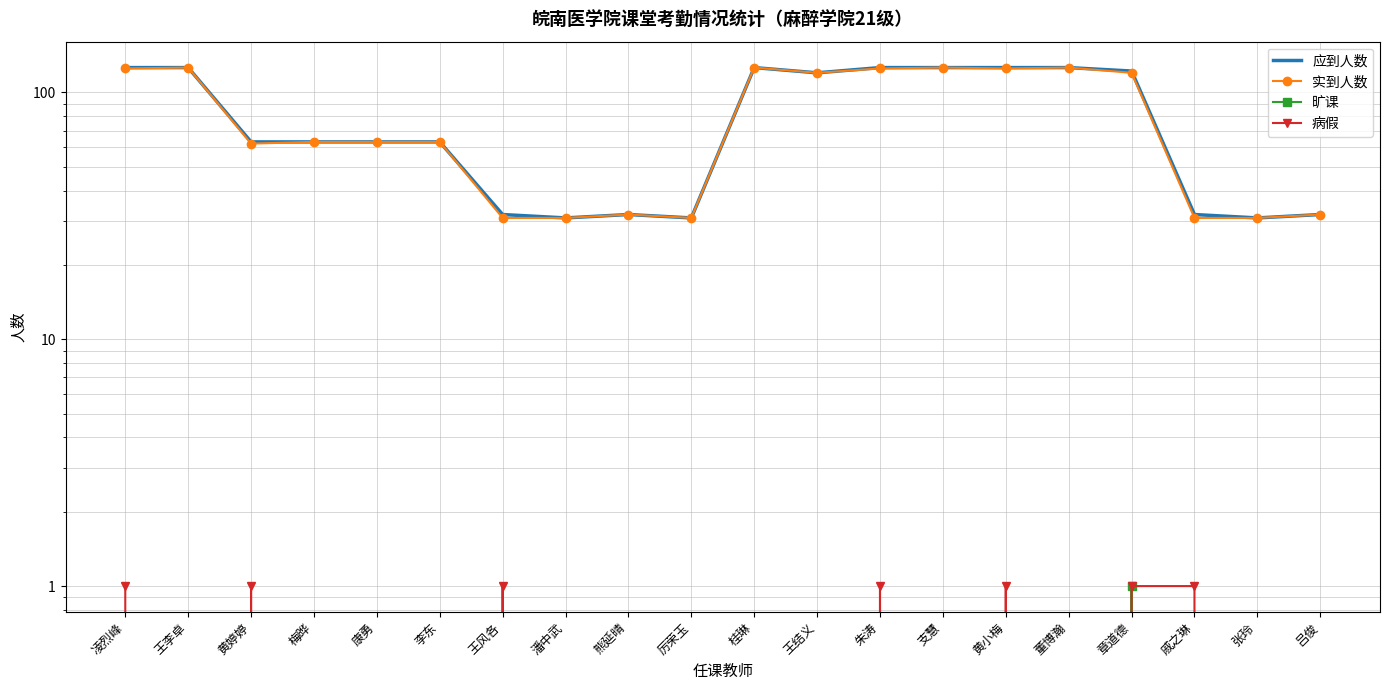

The value of 病假 at 康勇 is 1. True or false?

False